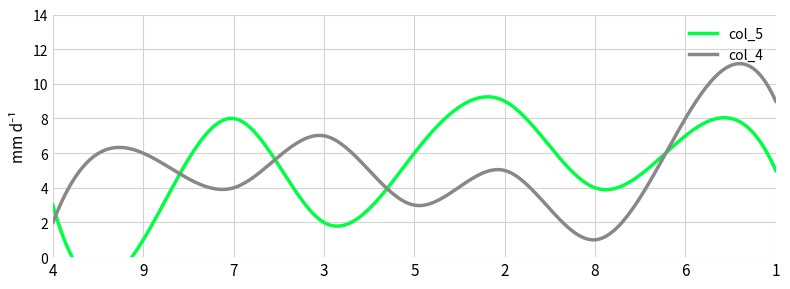

True or false: col_5 has more than 1 points higher than both neighbors.

True